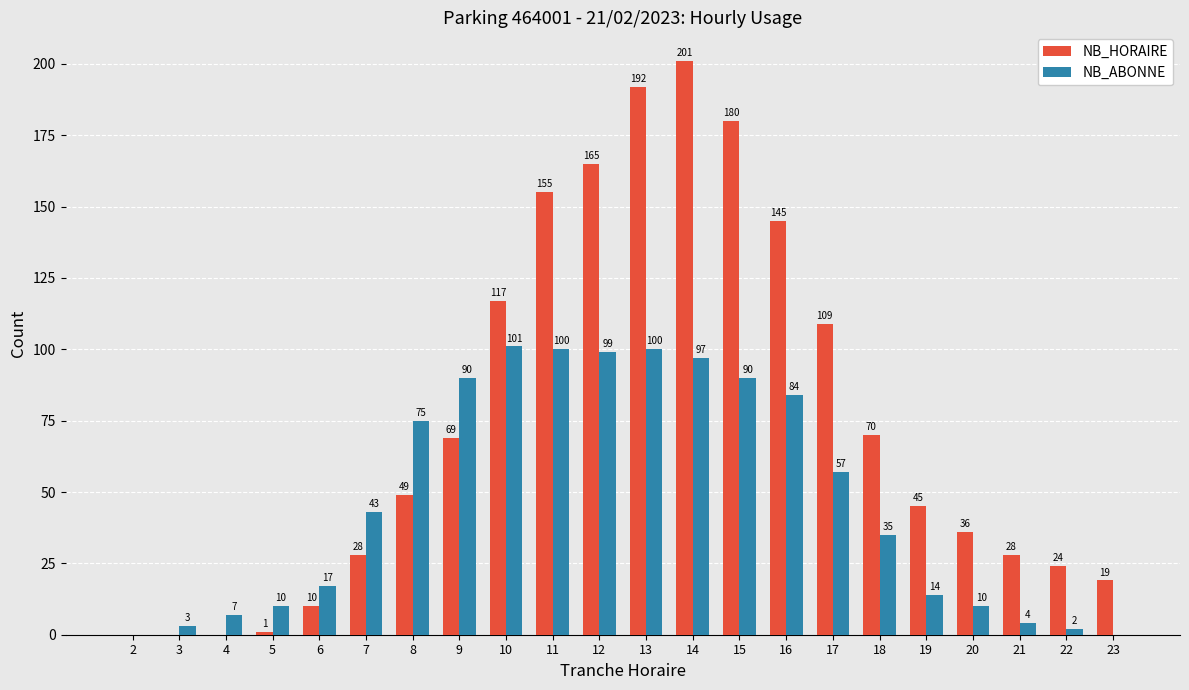

Reading left to right, transcribe all the data shown in this chart.

NB_HORAIRE: 2=0	3=0	4=0	5=1	6=10	7=28	8=49	9=69	10=117	11=155	12=165	13=192	14=201	15=180	16=145	17=109	18=70	19=45	20=36	21=28	22=24	23=19
NB_ABONNE: 2=0	3=3	4=7	5=10	6=17	7=43	8=75	9=90	10=101	11=100	12=99	13=100	14=97	15=90	16=84	17=57	18=35	19=14	20=10	21=4	22=2	23=0